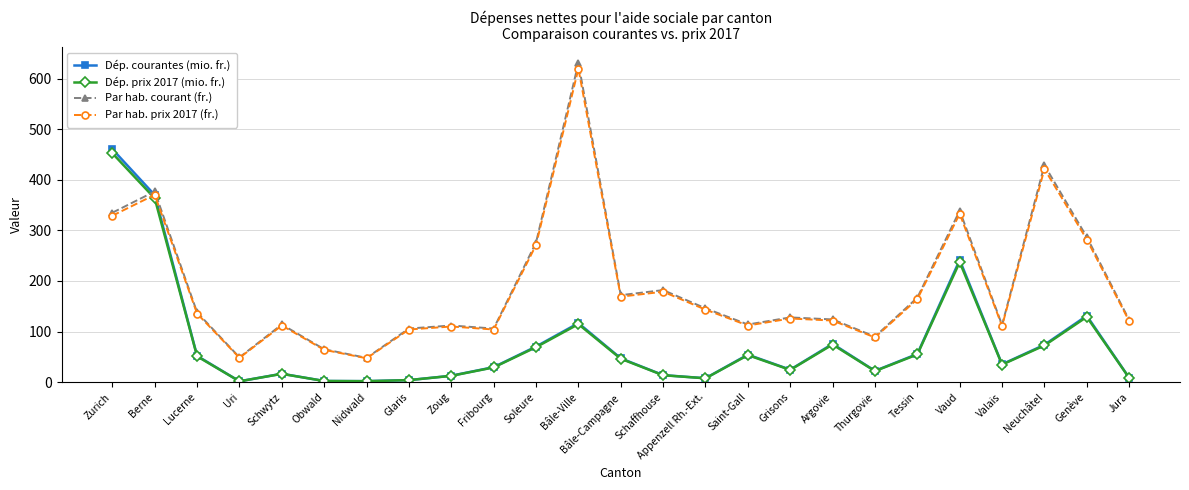

What is the sum of the Par hab. prix 2017 (fr.) values at Neuchâtel and Grisons?

547.3